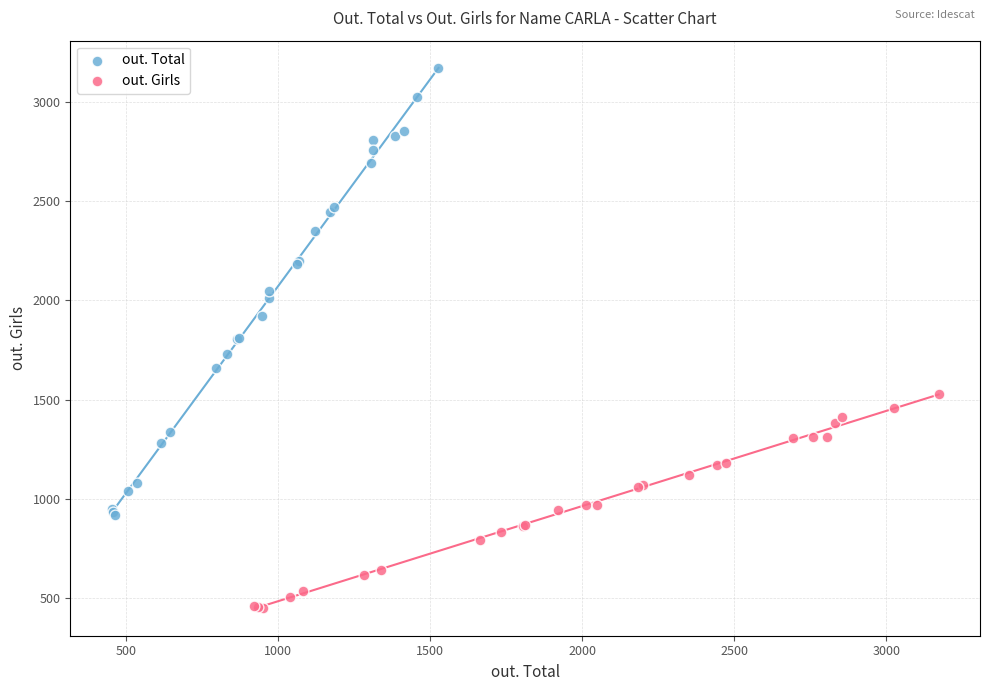

Which series reaches the minimum Y coordinate?

out. Girls